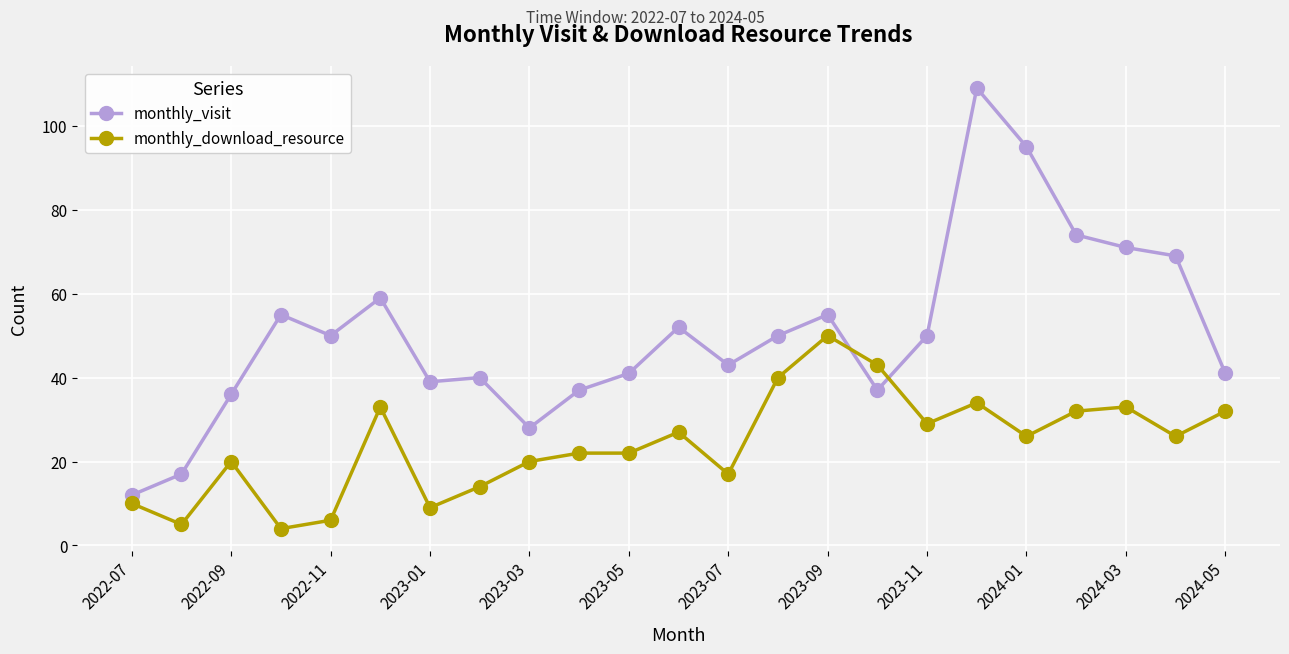

Which series has the widest spread of values?

monthly_visit